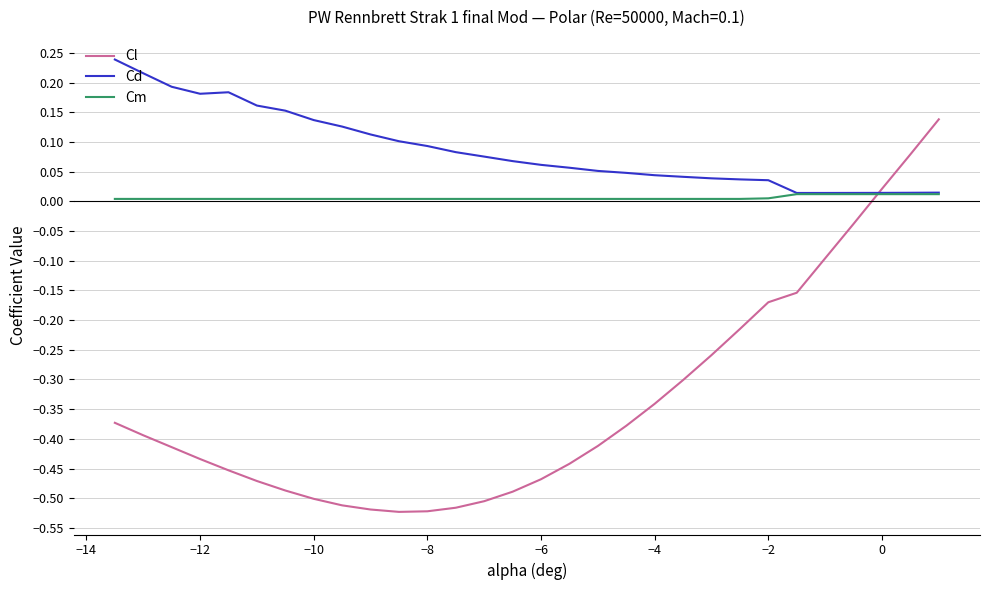

How many times do Cm and Cl cross each other?

1